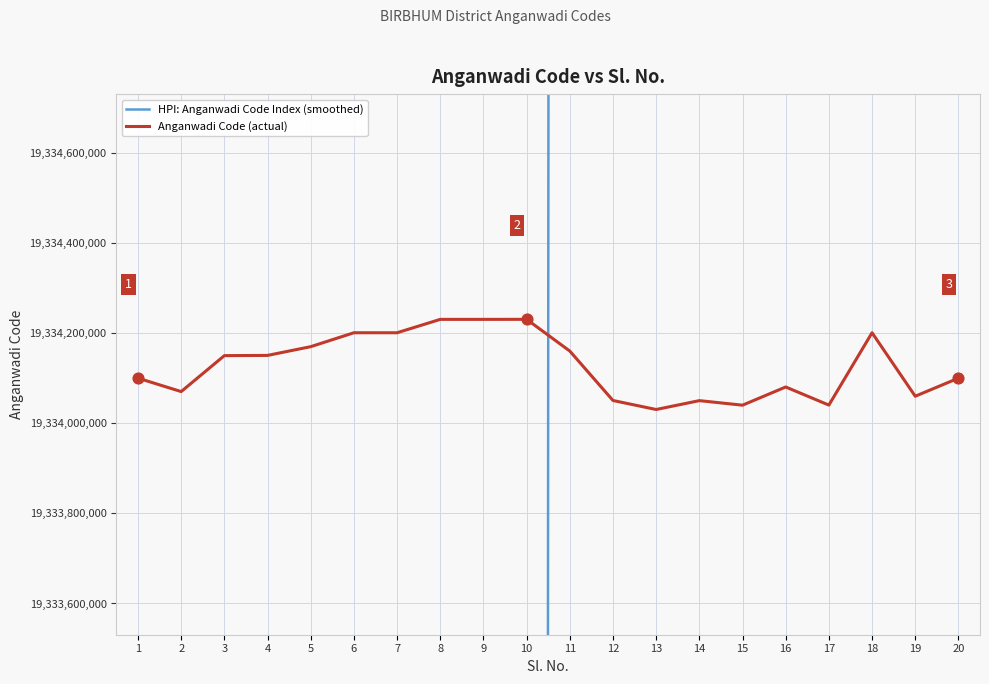

The value of Anganwadi Code (actual) at 1 is 34662928033. True or false?

False